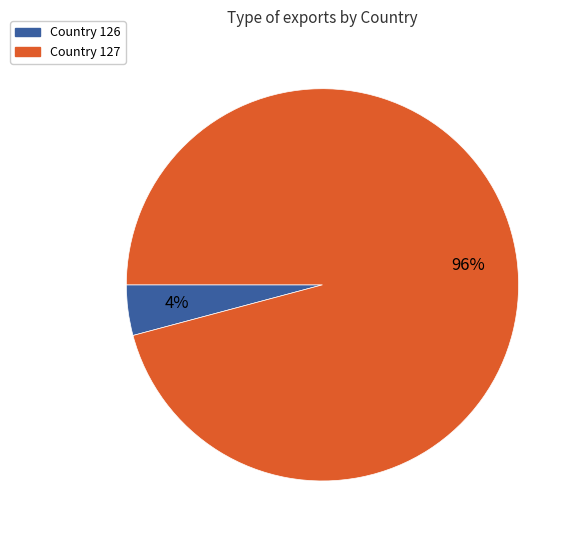

Does any single category account for the majority?

Yes